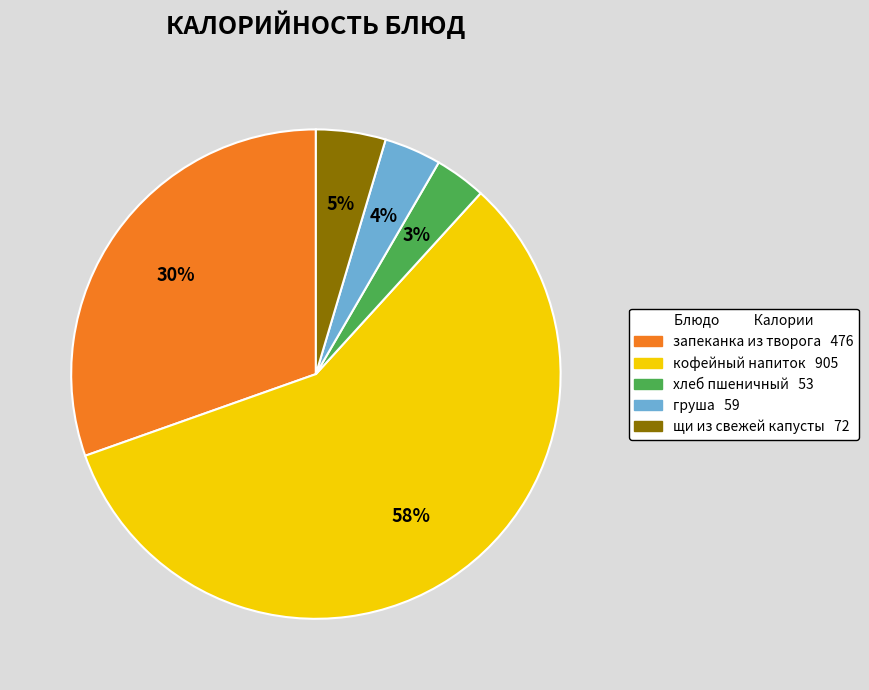

To the nearest percent, what is the average slice percentage?

20%